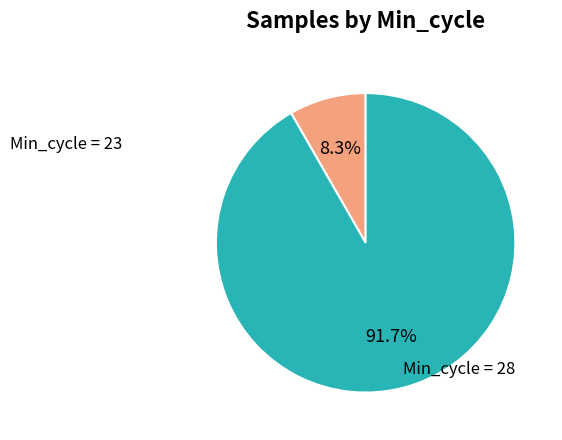

Is there a majority slice in this chart?

Yes